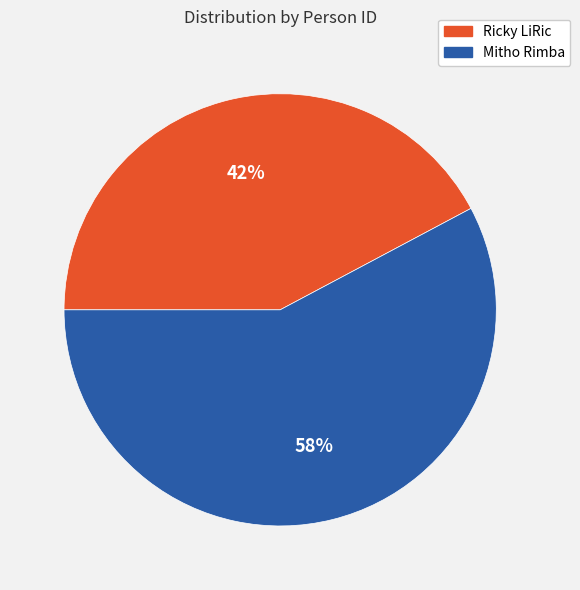

To the nearest percent, what percentage of the pie is Mitho Rimba?

58%